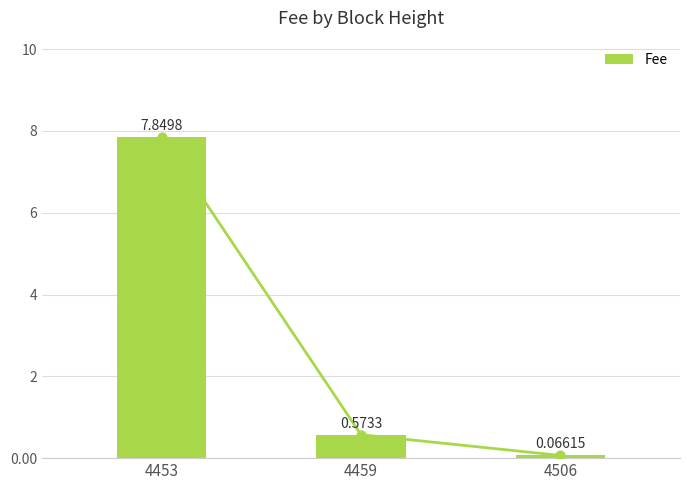

Approximately how many times larger is the value at 4459 compared to 4453?

0.1